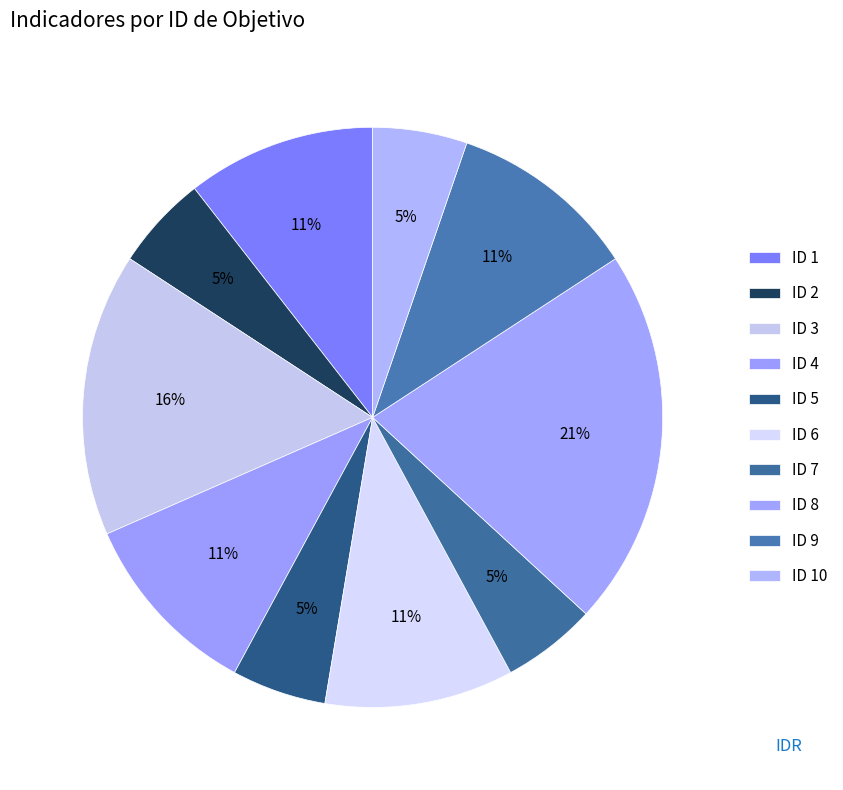

Count the number of slices in the pie.

10